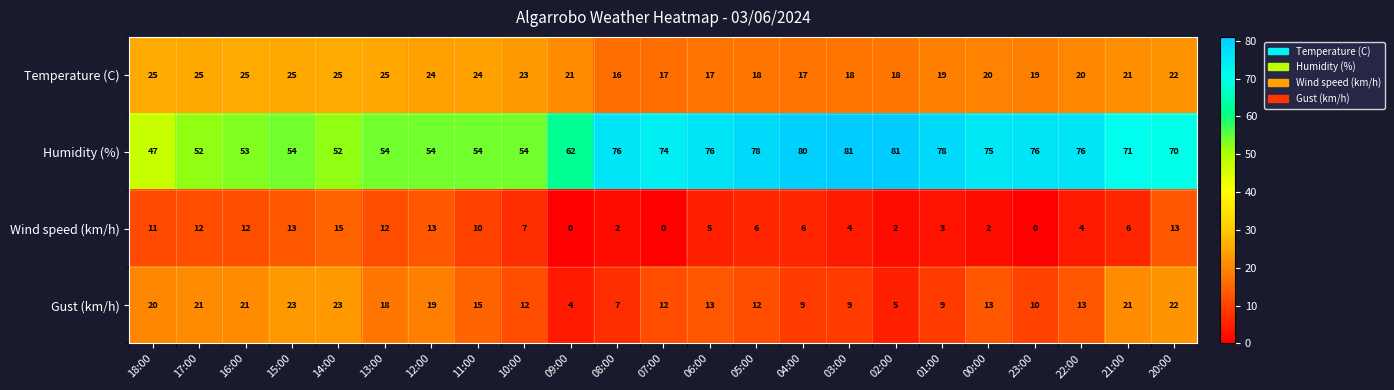

Which series has the largest range (max minus min)?

Humidity (%)